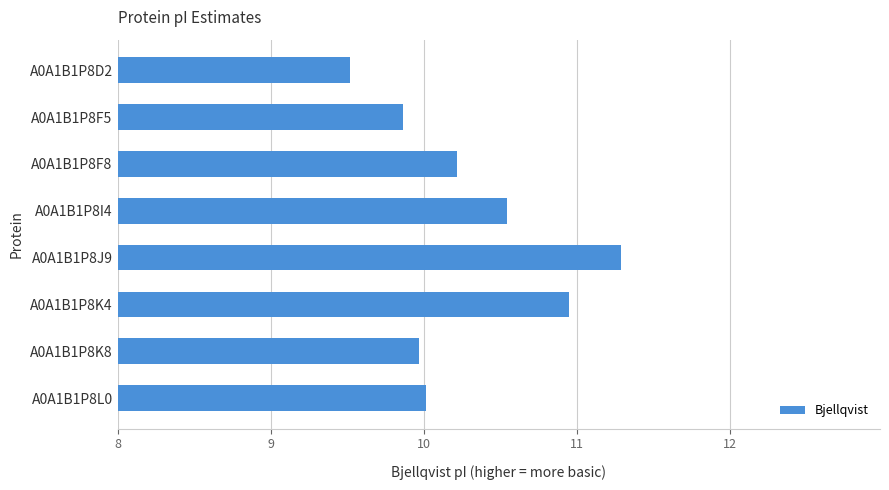

Which label corresponds to the smallest value in the chart?

A0A1B1P8D2